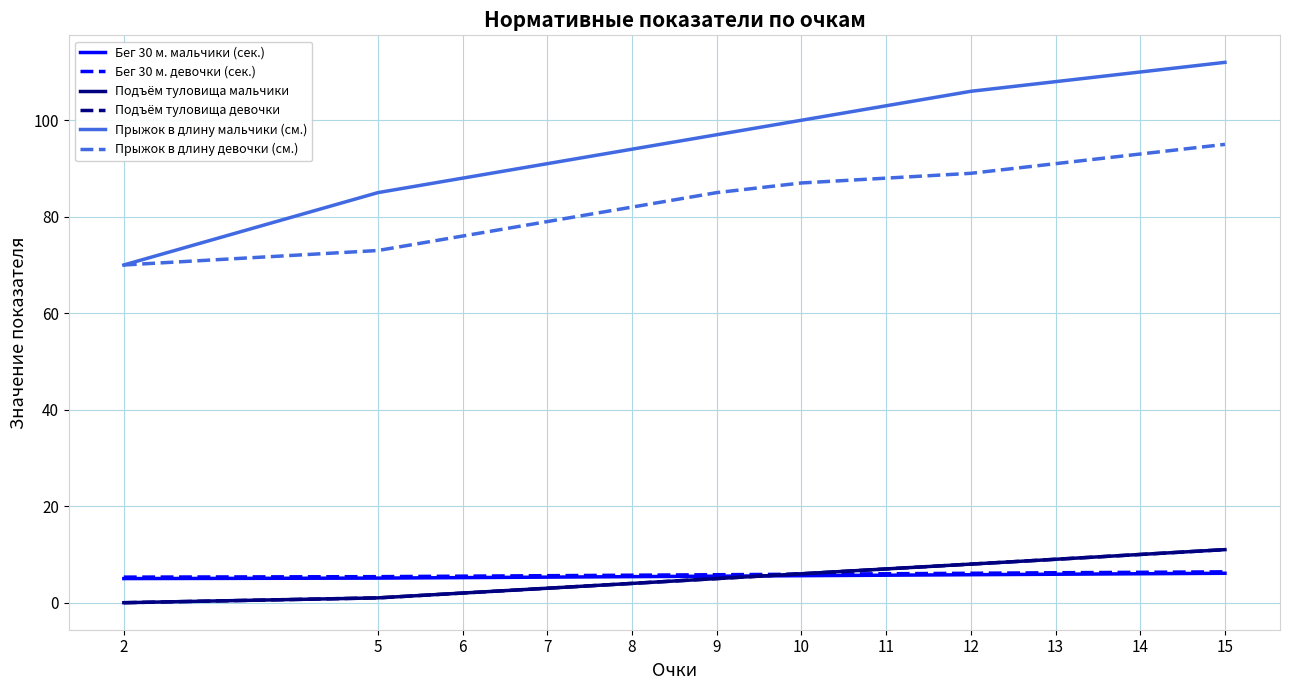

Does the chart have visible grid lines?

Yes